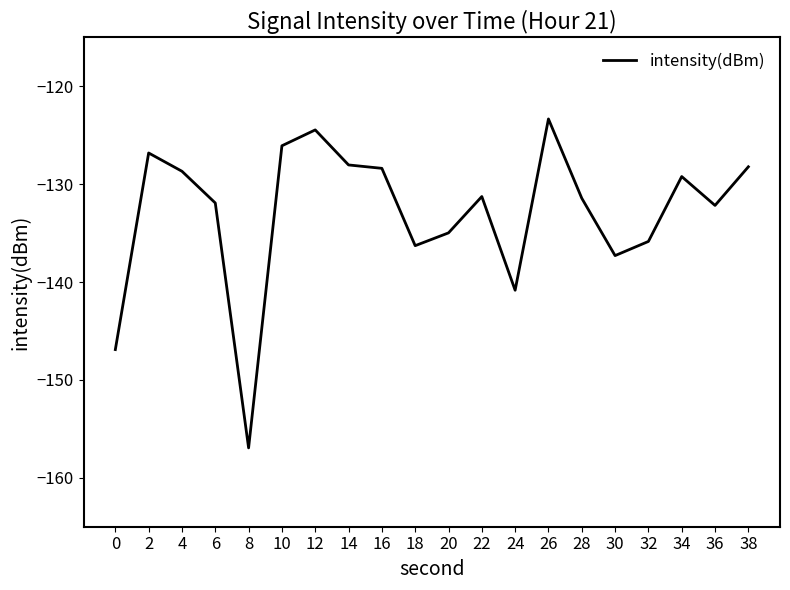

True or false: the data shows -209.9 at 6.

False